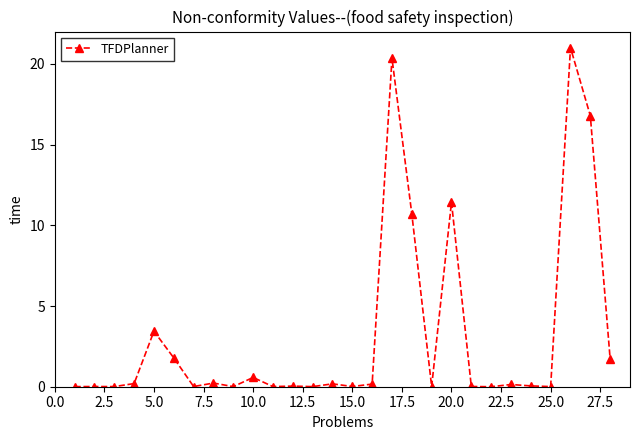

What is the maximum value shown in the chart?

21.0